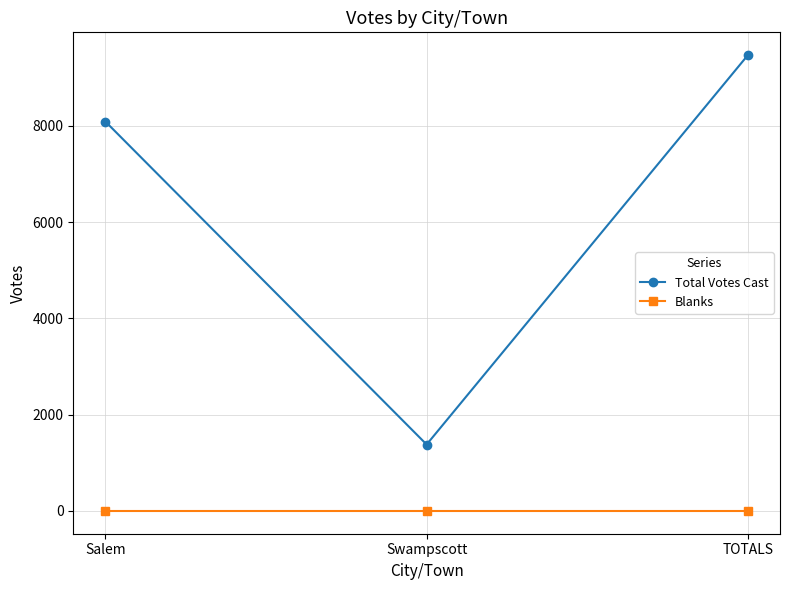

Rank the series by their average value, from lowest to highest.

Blanks, Total Votes Cast